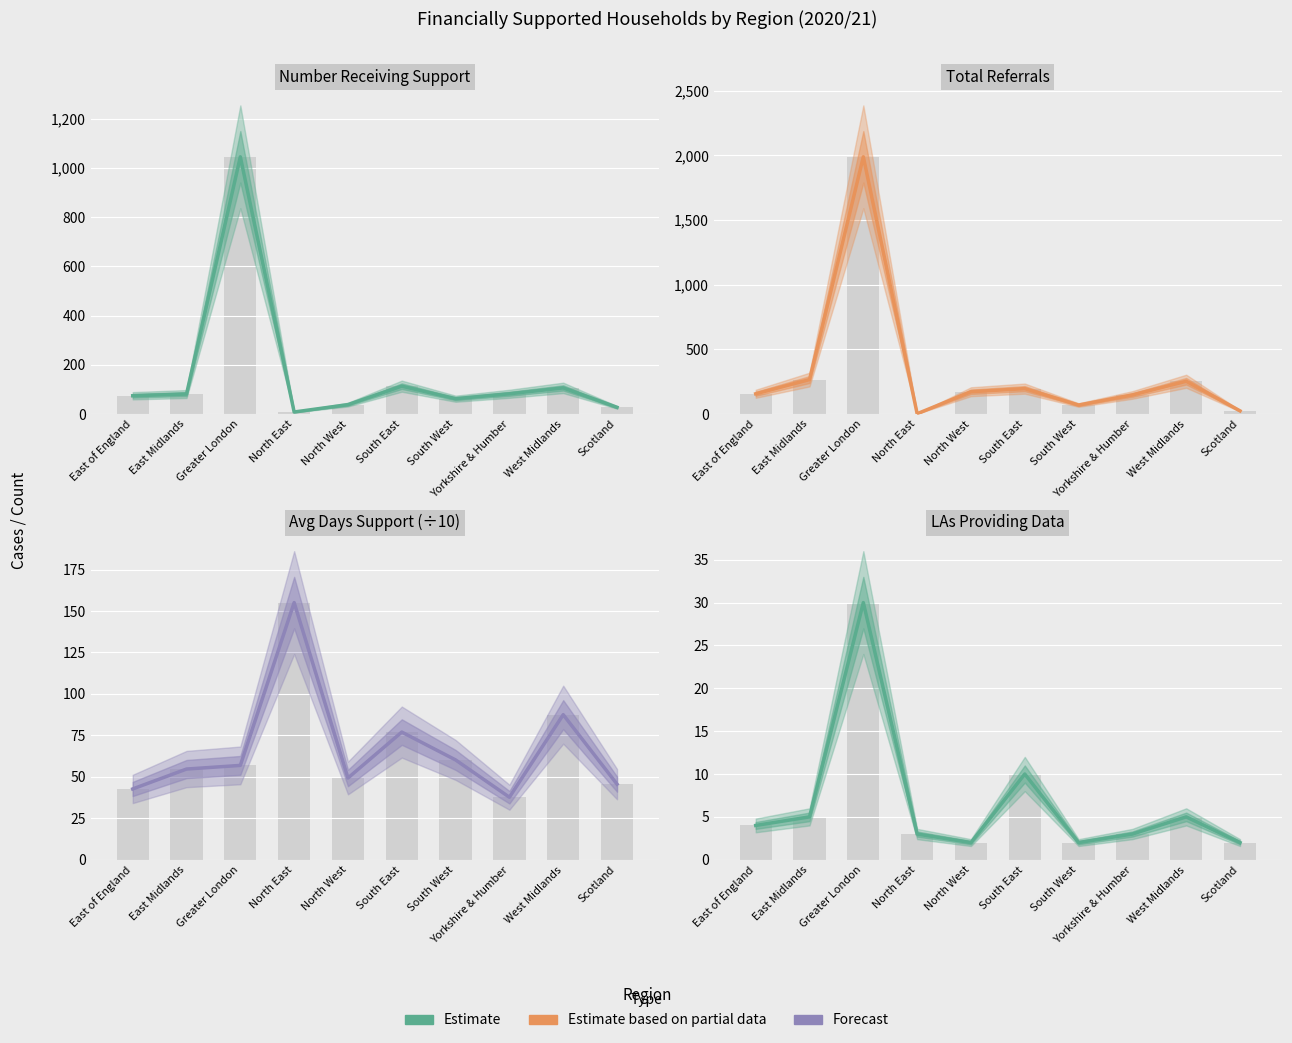

How many data points in Average number of days support was provided are above 56?

5